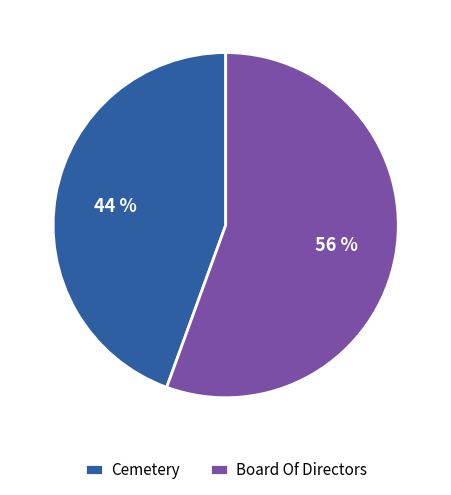

To the nearest percent, what portion does Board Of Directors represent?

56%